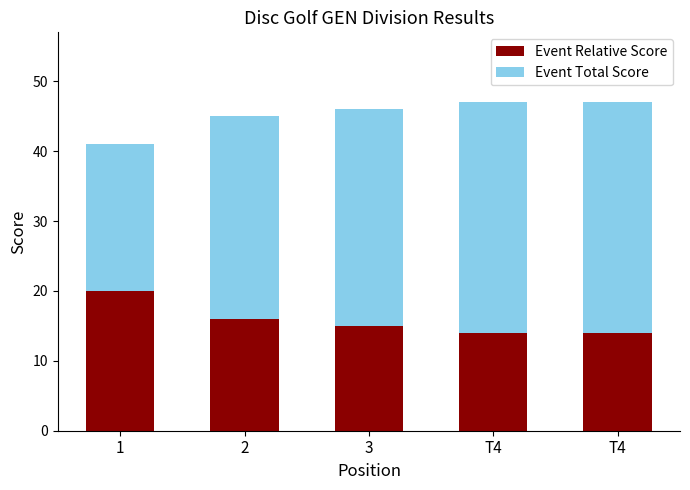

Count the Event Total Score values in the range 29 to 33.

4